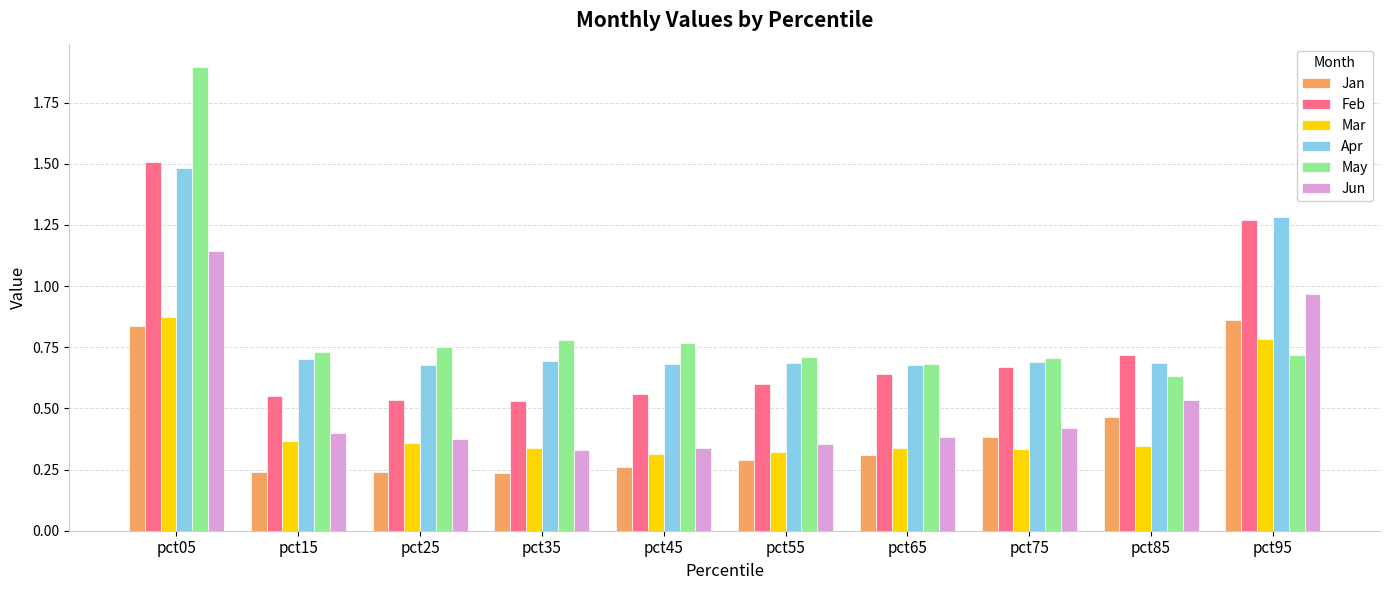

What is the difference between the May values at pct05 and pct95?

1.2